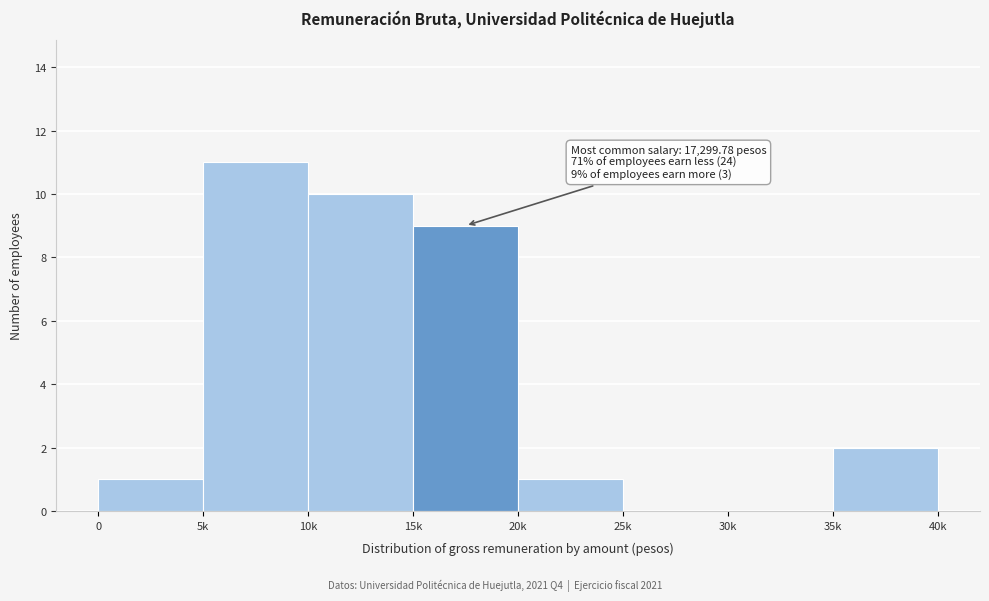

Reading left to right, what are all the values shown in this chart?

0=1	5k=11	10k=10	15k=9	20k=1	25k=0	30k=0	35k=2